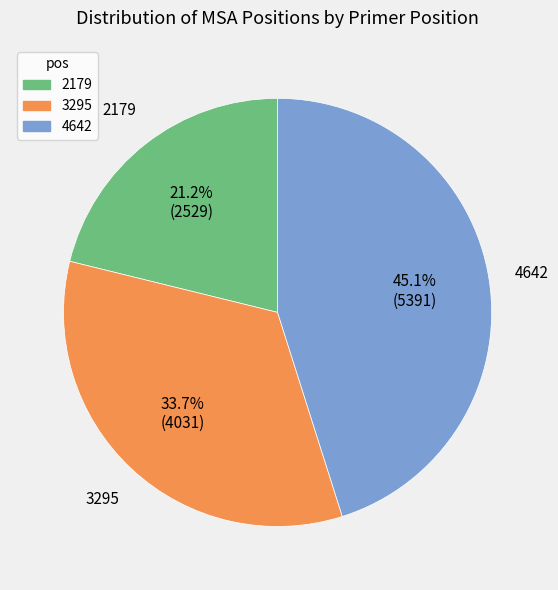

Which slice is the smallest?

2179